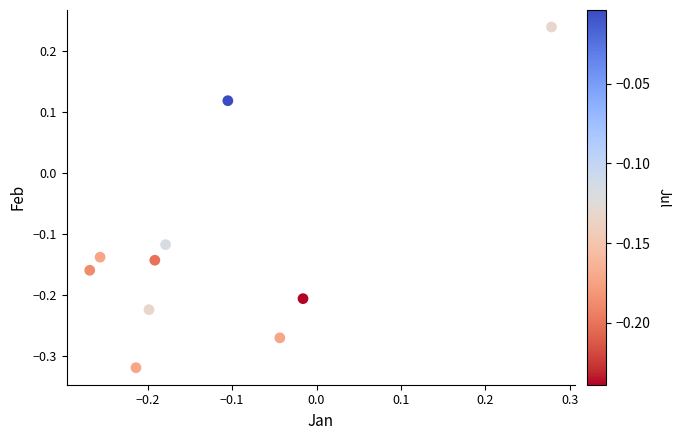

What is the range of X values (max minus min)?

0.5